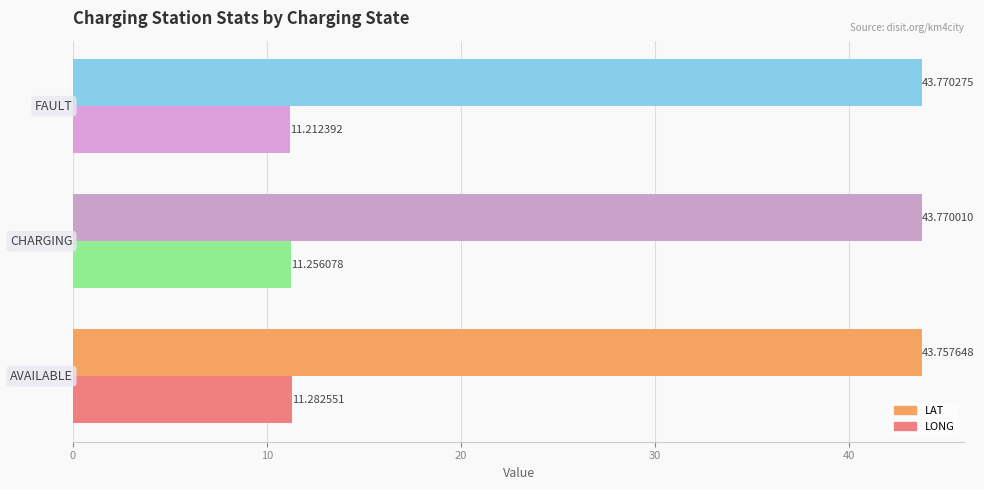

Which series has the largest range (max minus min)?

LONG